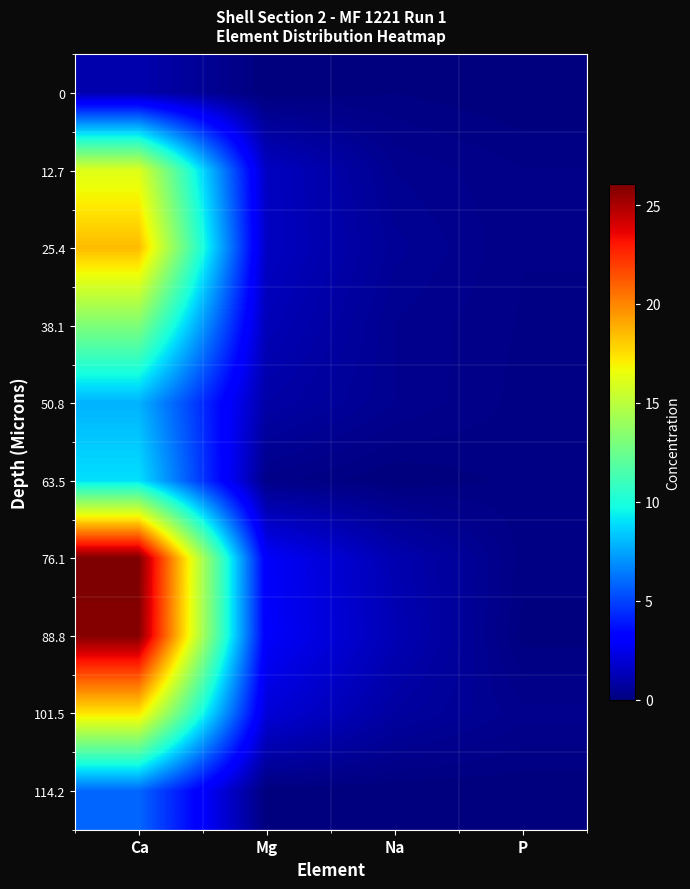

Reading left to right, extract all data points from this chart.

0: Ca=1.1	Mg=0.0	Na=0.1	P=0.0
12.7: Ca=16.1	Mg=1.6	Na=0.4	P=0.2
25.4: Ca=18.5	Mg=1.6	Na=0.6	P=0.2
38.1: Ca=13.1	Mg=1.3	Na=0.4	P=0.2
50.8: Ca=7.8	Mg=0.9	Na=0.4	P=0.2
63.5: Ca=9.0	Mg=0.2	Na=0.0	P=0.1
76.1: Ca=26.0	Mg=2.9	Na=1.1	P=0.1
88.8: Ca=25.9	Mg=2.9	Na=1.2	P=0.1
101.5: Ca=17.4	Mg=2.0	Na=0.8	P=0.3
114.2: Ca=5.9	Mg=0.0	Na=0.0	P=0.0